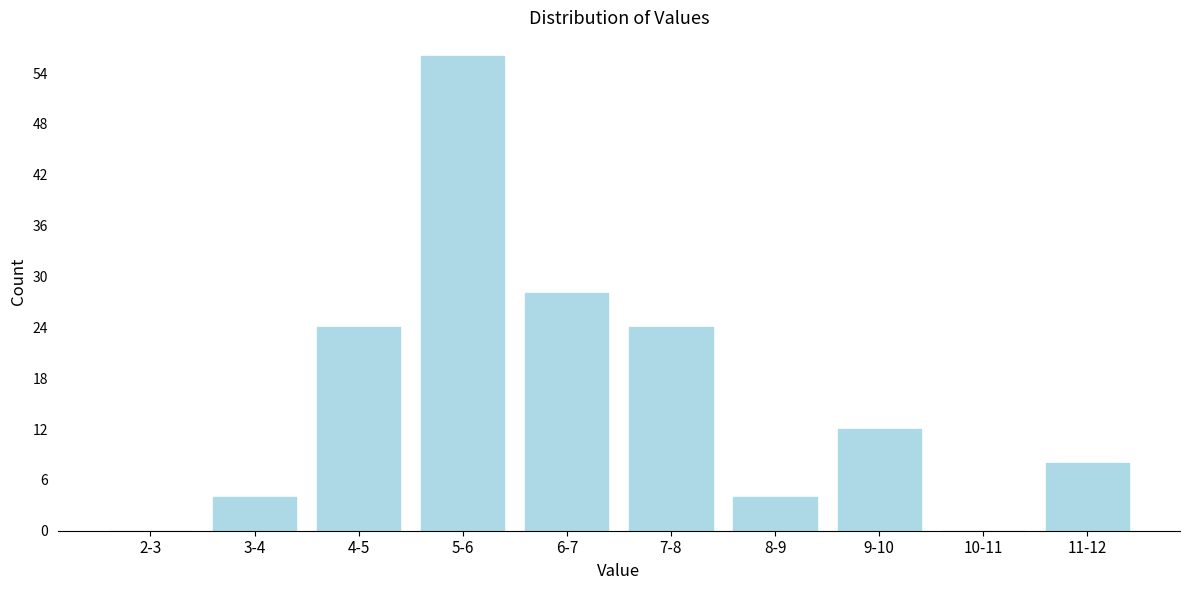

Reading right to left, extract all data points from this chart.

11-12=8	10-11=0	9-10=12	8-9=4	7-8=24	6-7=28	5-6=56	4-5=24	3-4=4	2-3=0